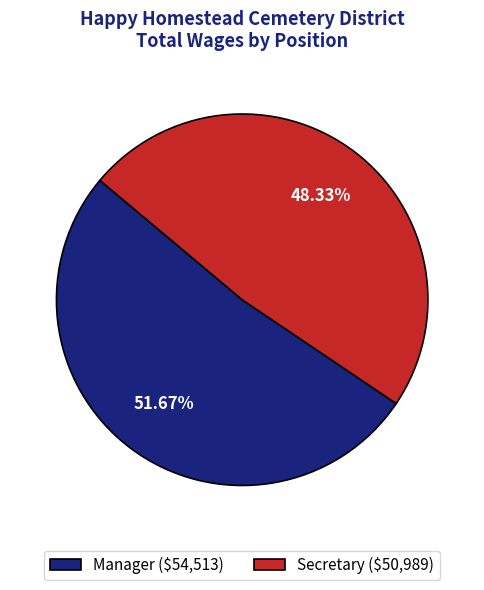

Is there a majority slice in this chart?

Yes